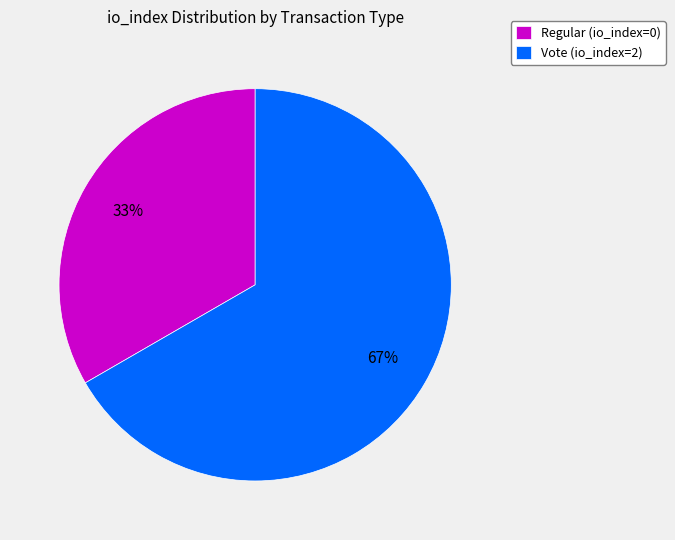

How many slices are in this pie chart?

2